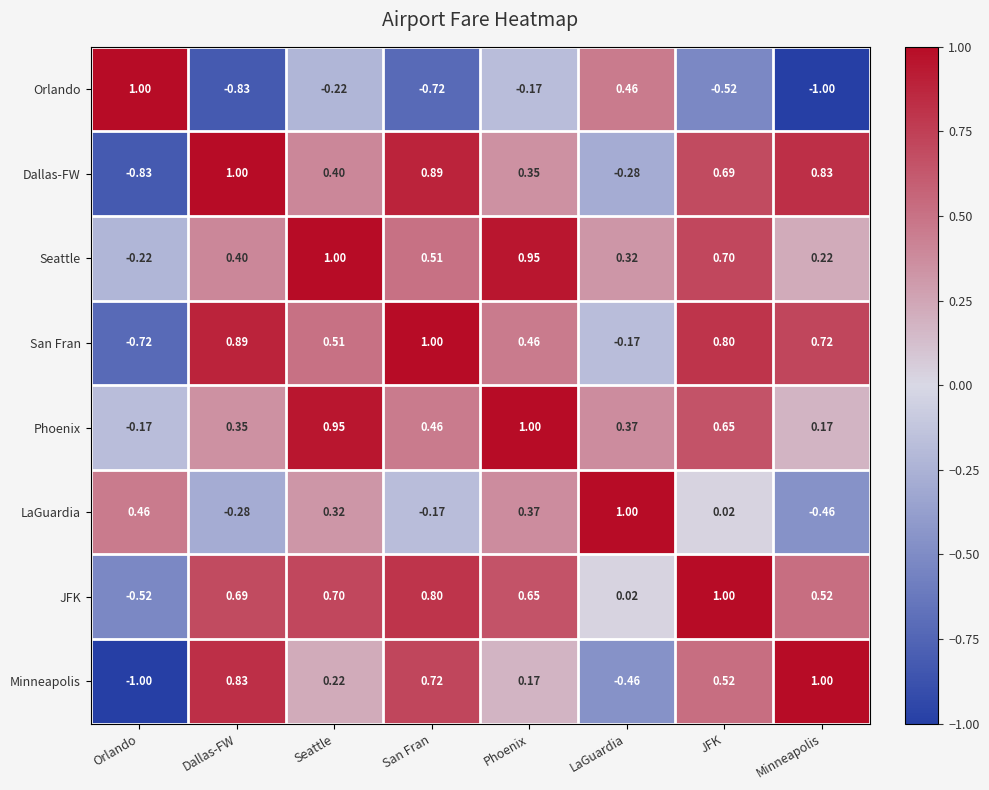

At which label is Phoenix closest to 0?

Orlando